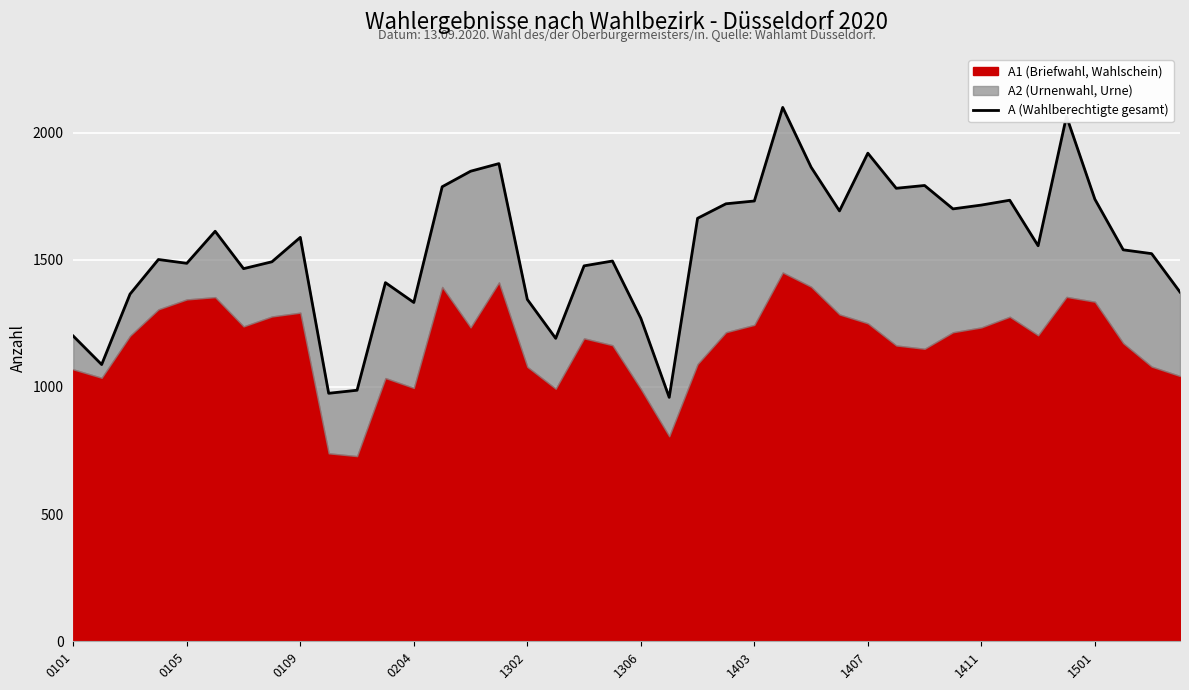

What is the difference between the maximum and second lowest values?

1124